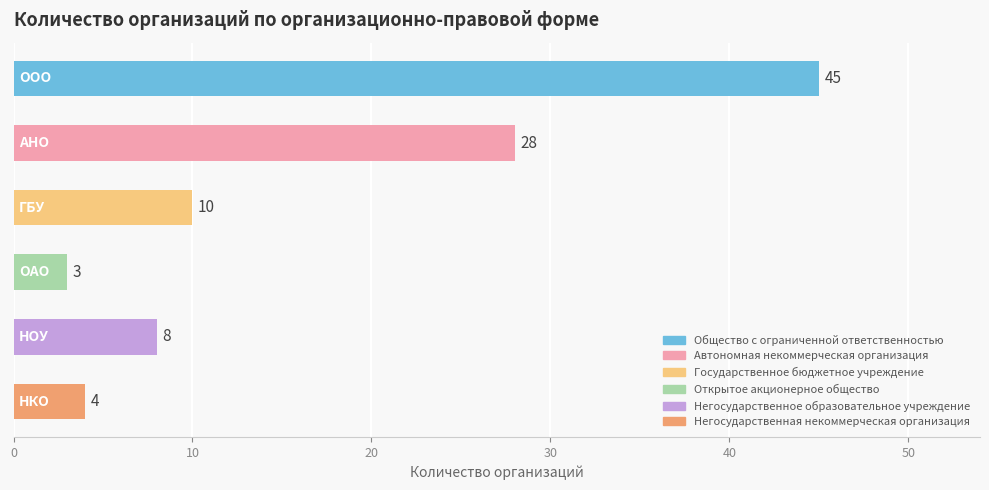

What is the minimum value shown in the chart?

3